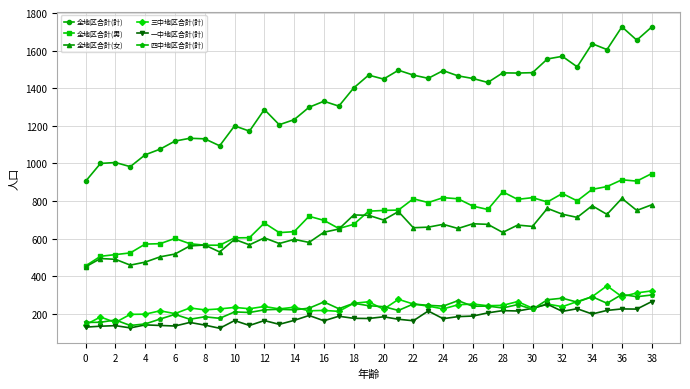

How many data points in 四中地区合計(計) are less than 231?

19